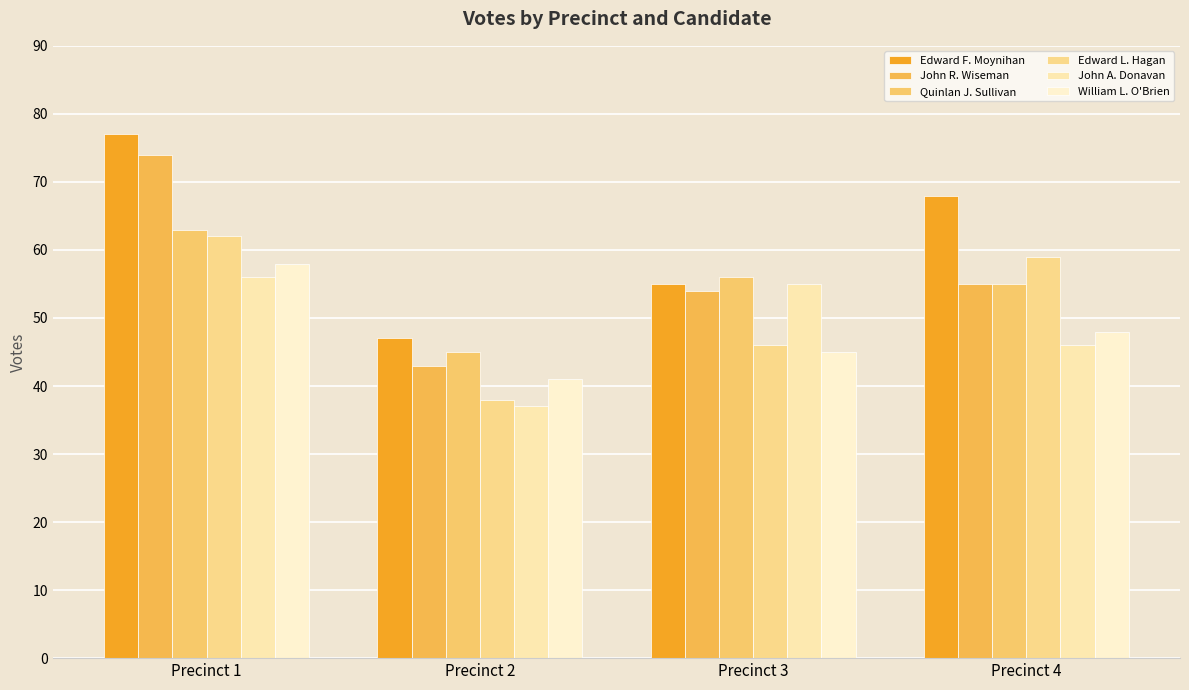

Which series has the widest spread of values?

John R. Wiseman